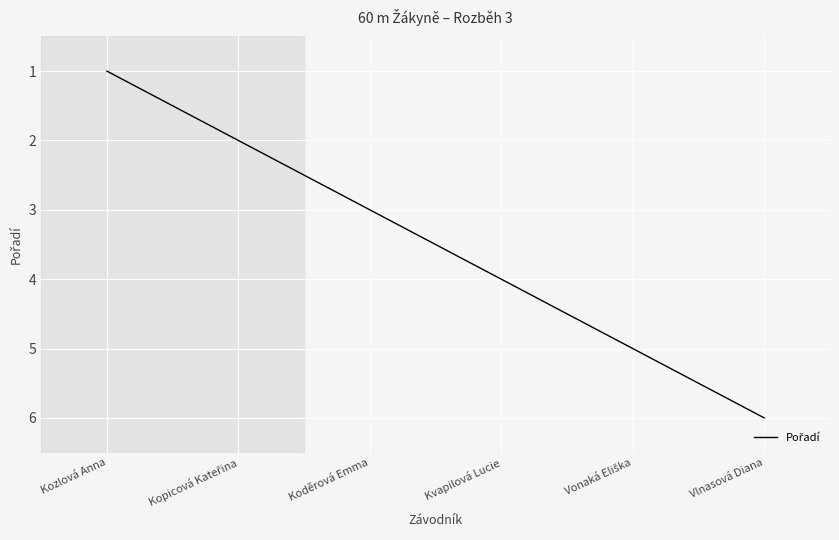

What is the average value?

4